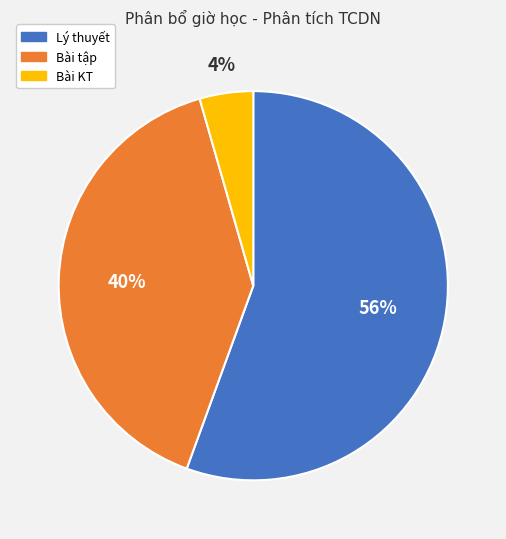

How many slices are in this pie chart?

3